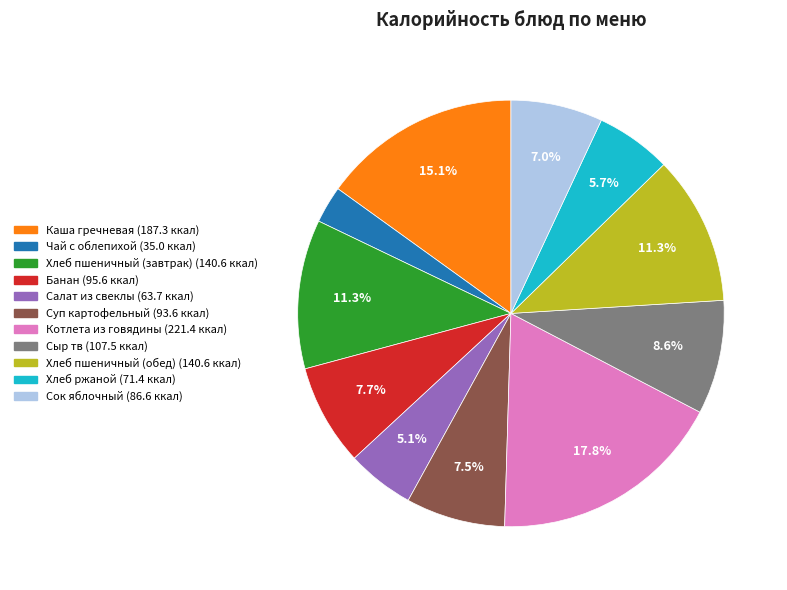

How much of the chart is everything except Салат из свеклы?

94.9%